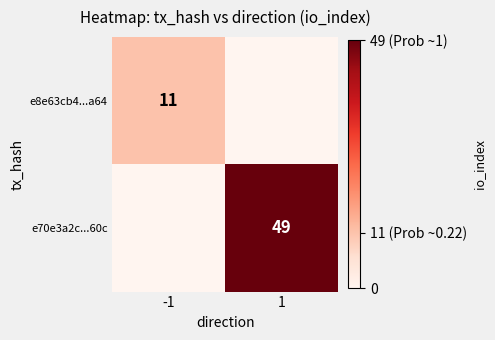

The value of e70e3a2c...60c at 1 is 49. True or false?

True